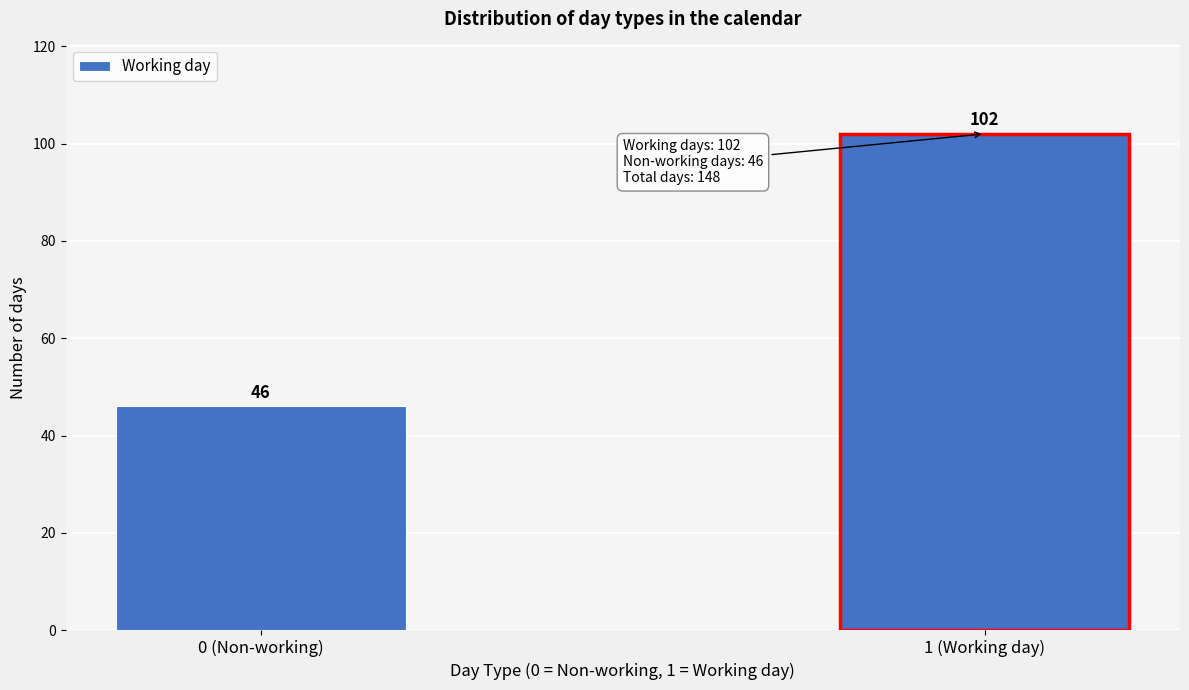

Reading right to left, list all the values displayed in this chart.

1 (Working day)=102	0 (Non-working)=46